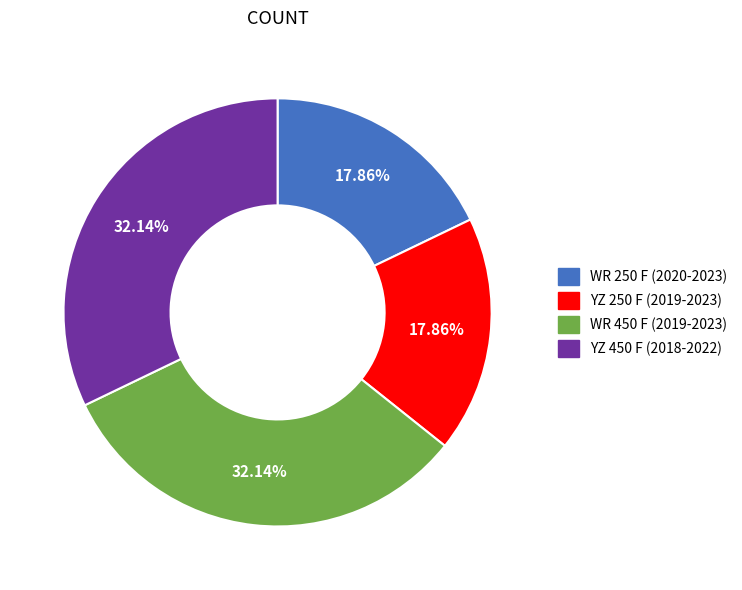

What is the ratio of the value at WR 450 F (2019-2023) to the value at YZ 450 F (2018-2022)?

1.0